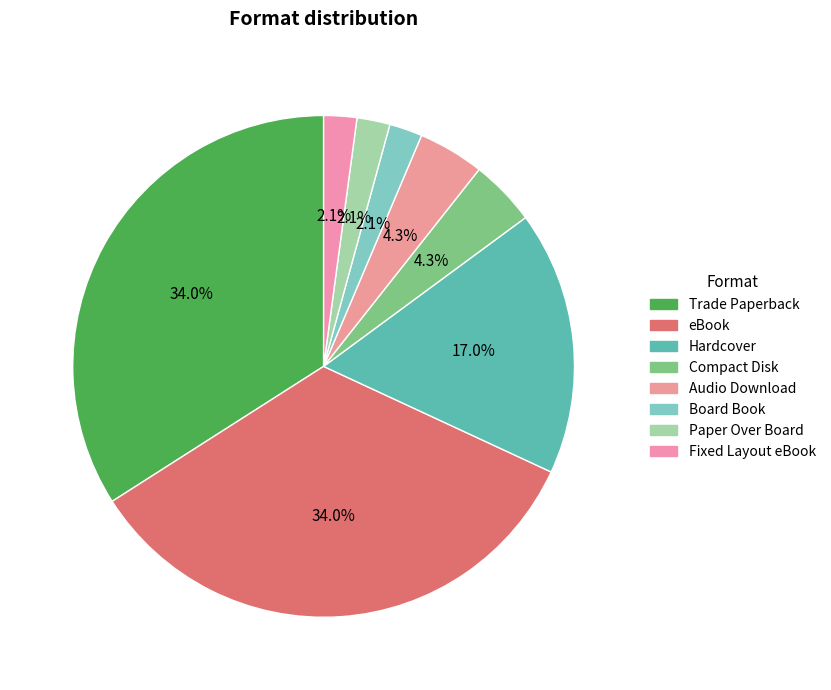

Does any single category account for the majority?

No